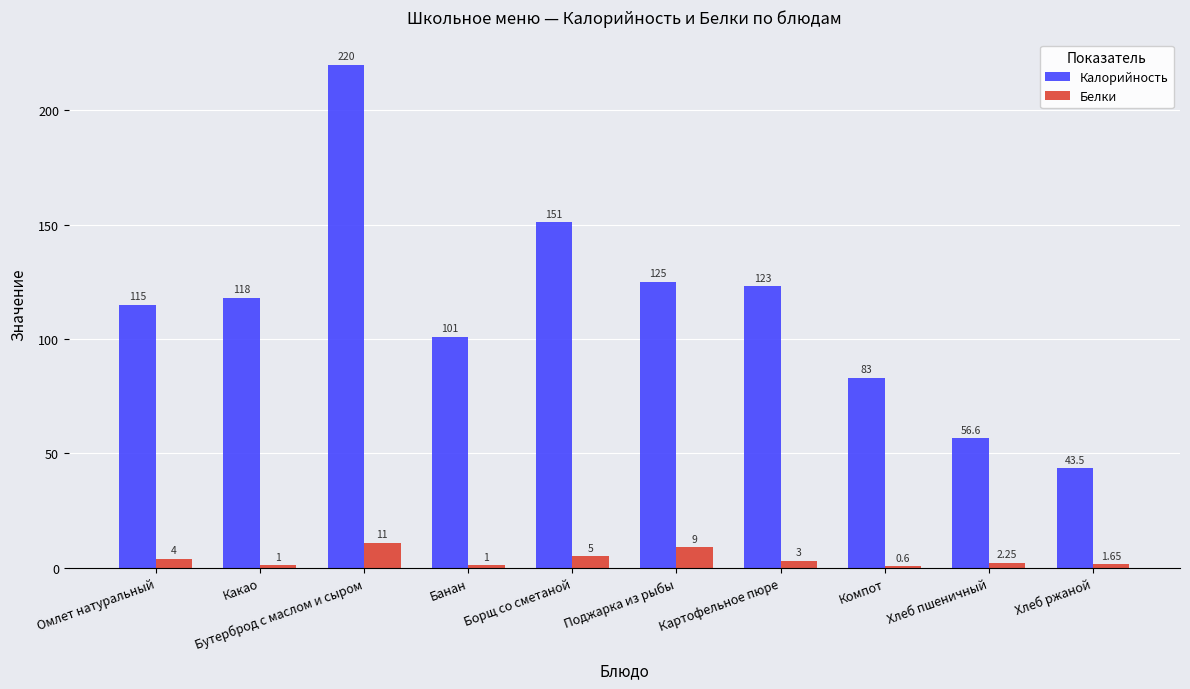

What are all the series names shown in the legend?

Калорийность, Белки